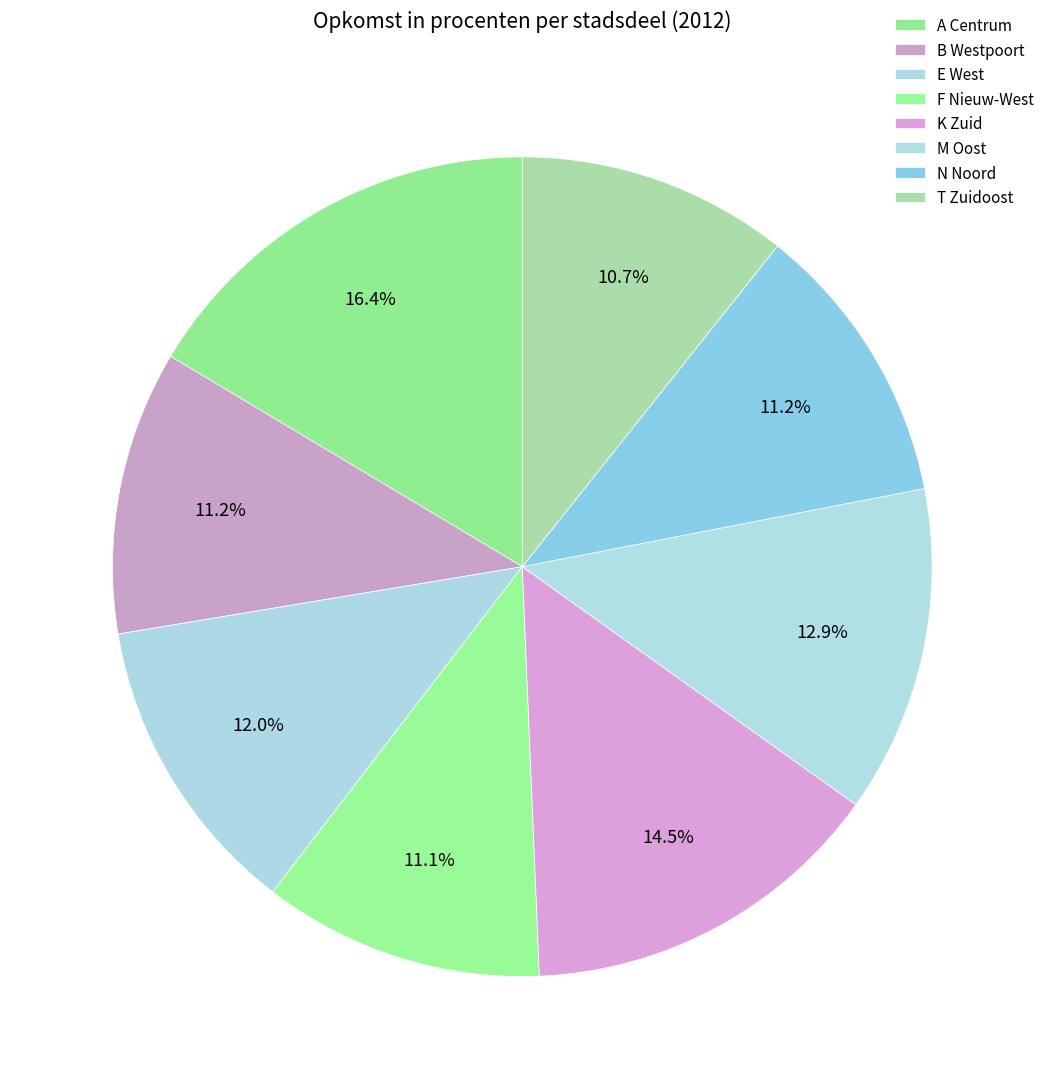

Is it true that A Centrum is 4% of the pie?

False